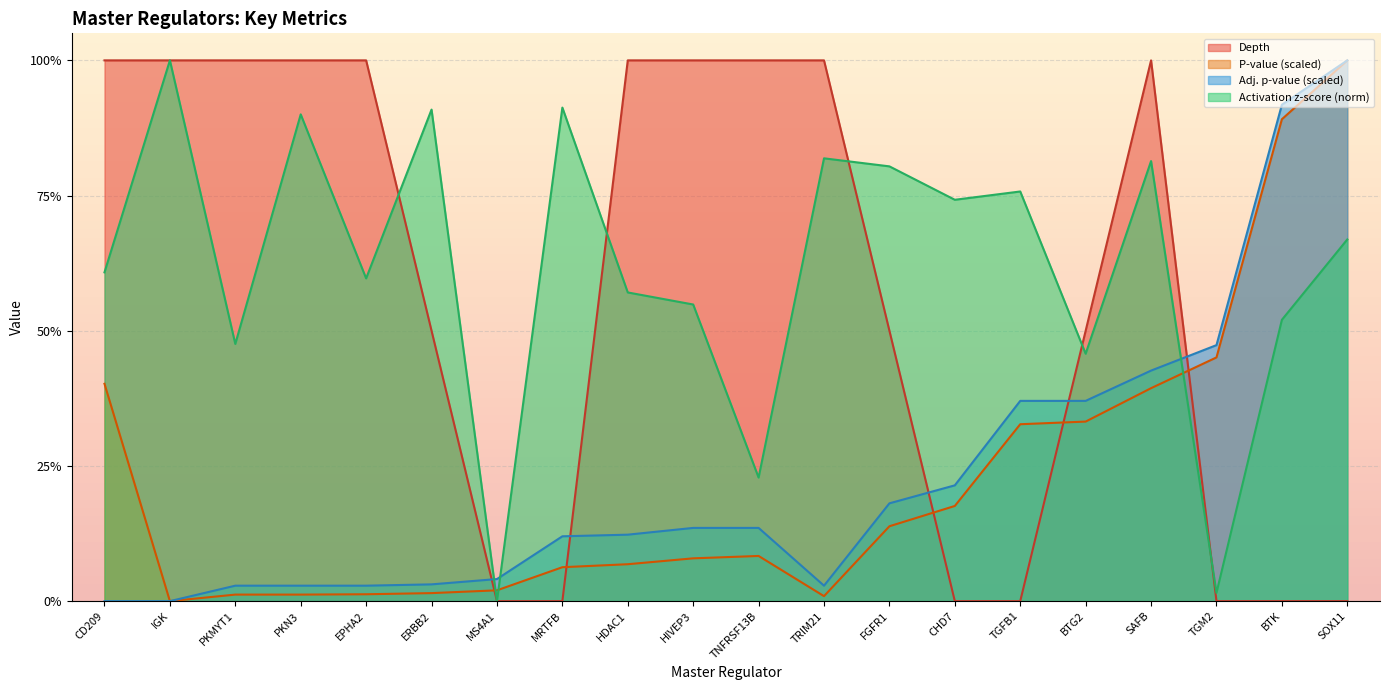

At how many categories does at least one series exceed 0?

20